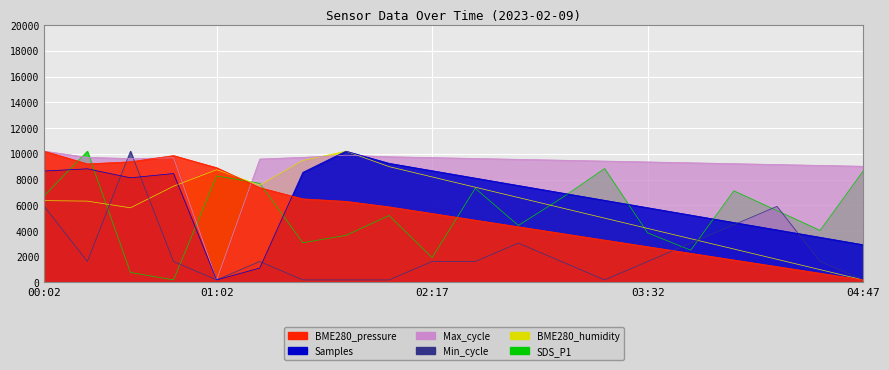

True or false: SDS_P1 and BME280_humidity cross at least once.

True